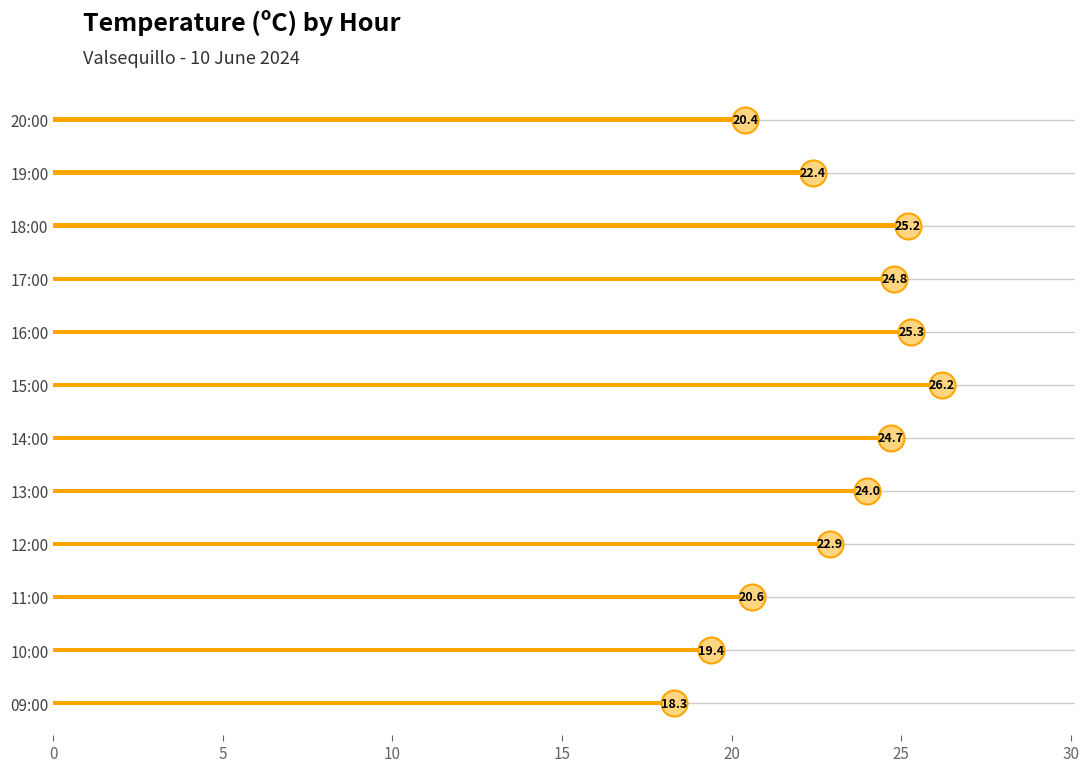

What is the change in value from 18:00 to 12:00?

-2.3